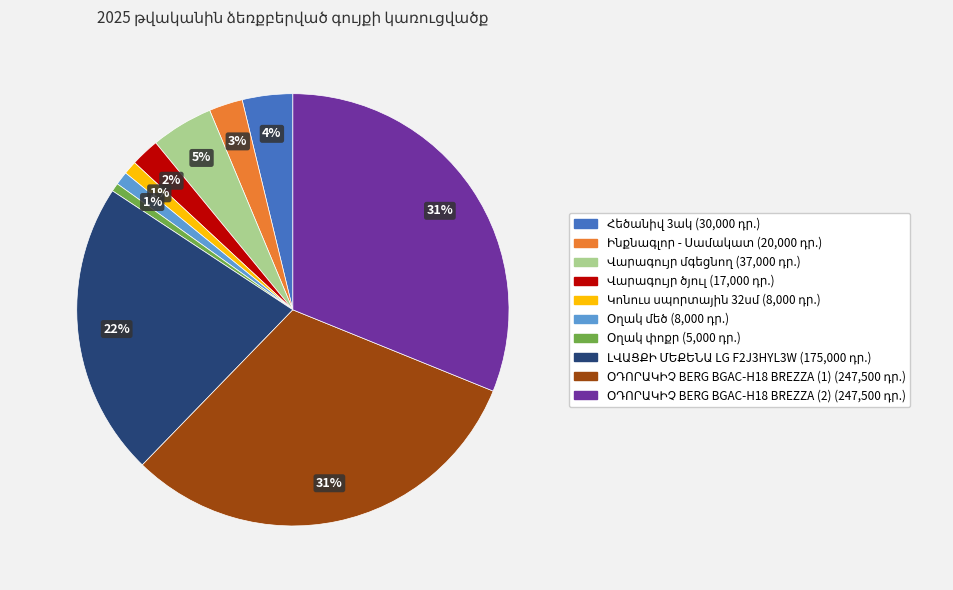

Does any single category account for the majority?

No